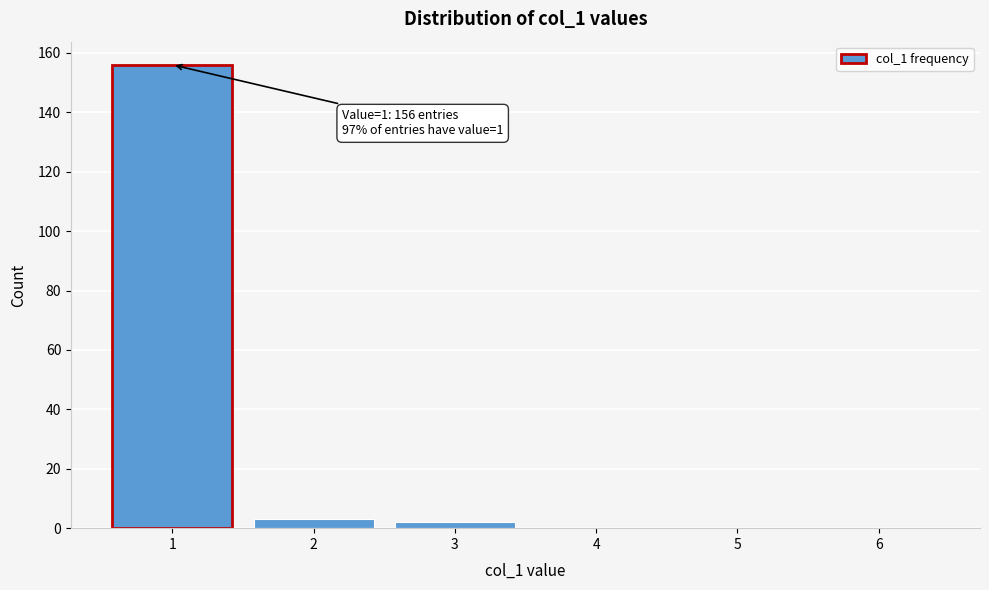

Which range on the x-axis has the tallest bar?

0.5 to 1.5